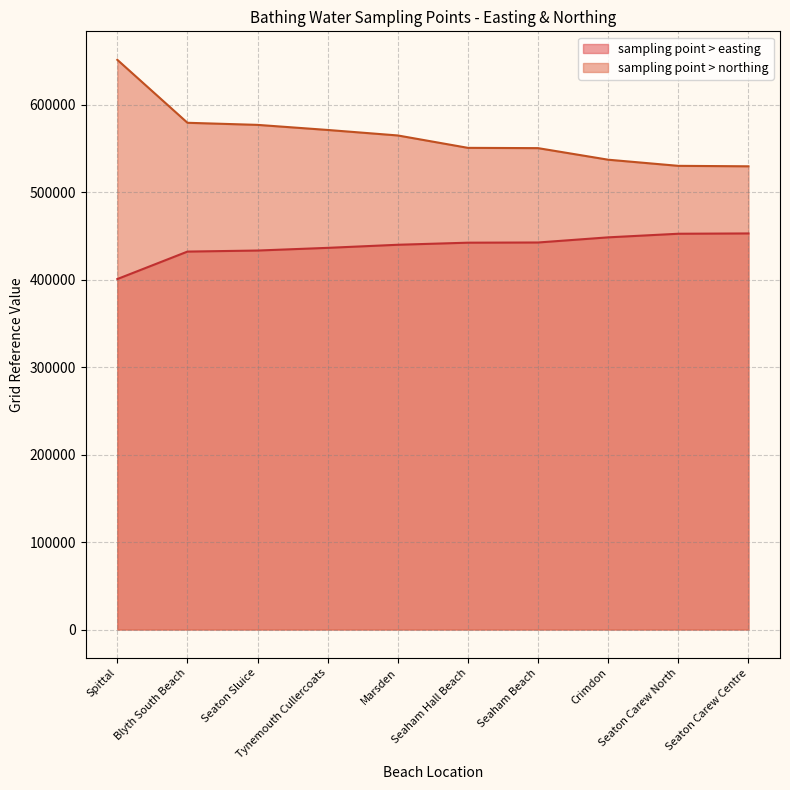

True or false: sampling point > easting has a value of 193666 at Tynemouth Cullercoats.

False